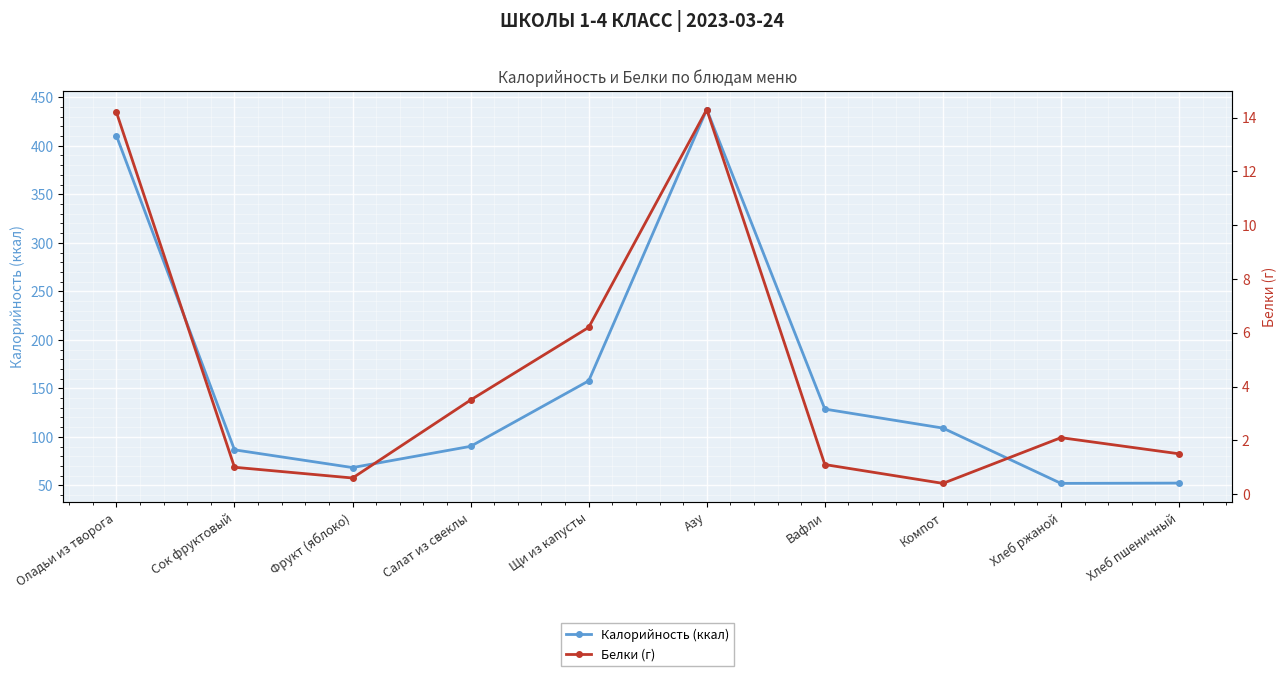

At which label does Белки (г) first exceed 2?

Оладьи из творога